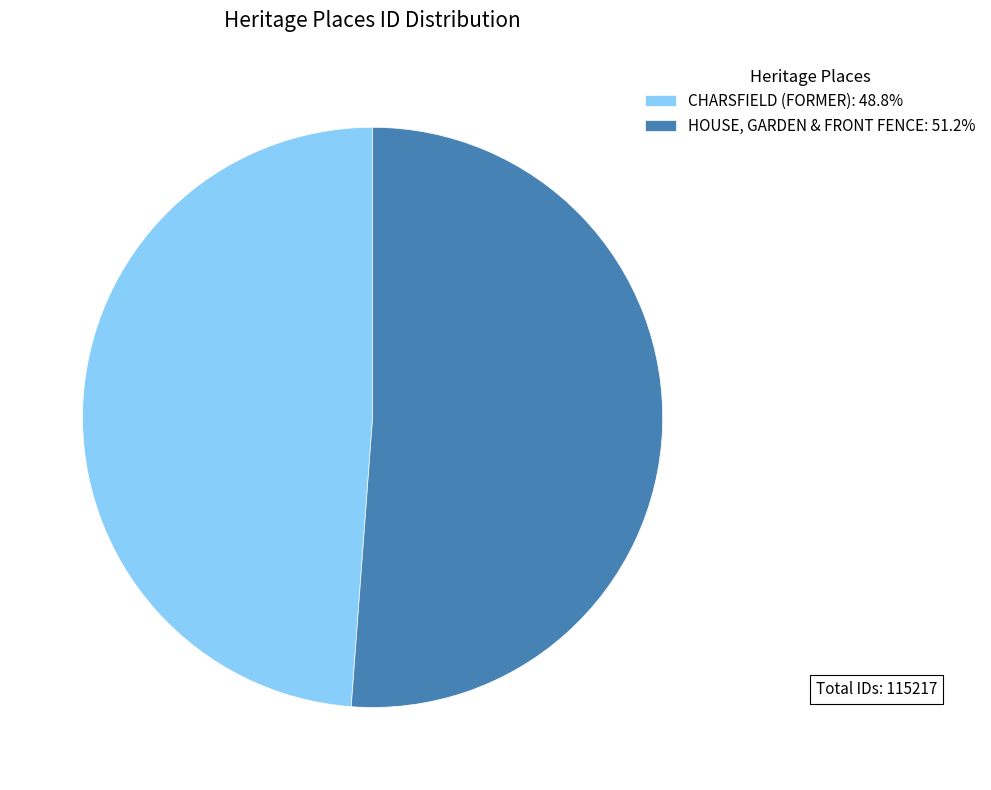

Does any single category account for the majority?

Yes